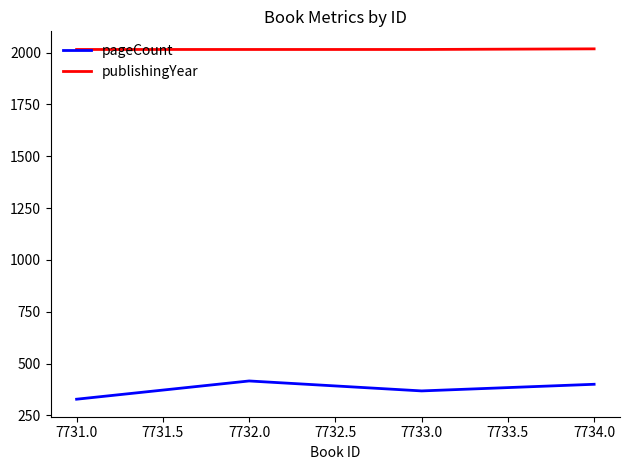

Rank the categories by pageCount value from lowest to highest.

7731.0, 7733.0, 7734.0, 7732.0